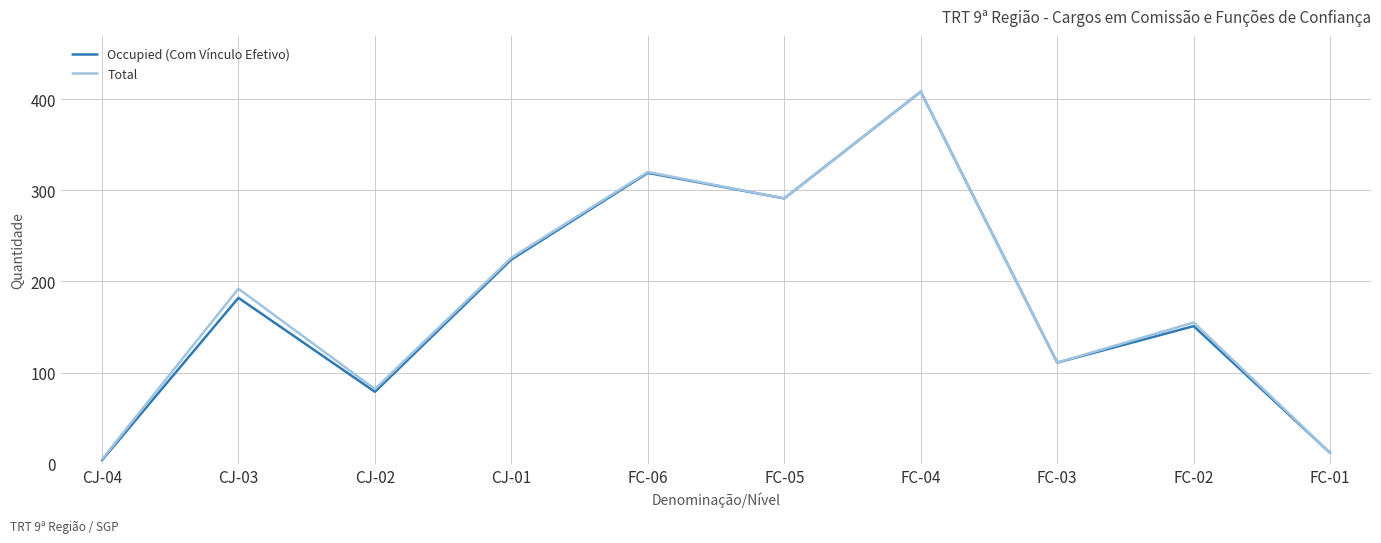

Which series changed the most between CJ-04 and CJ-01?

Total